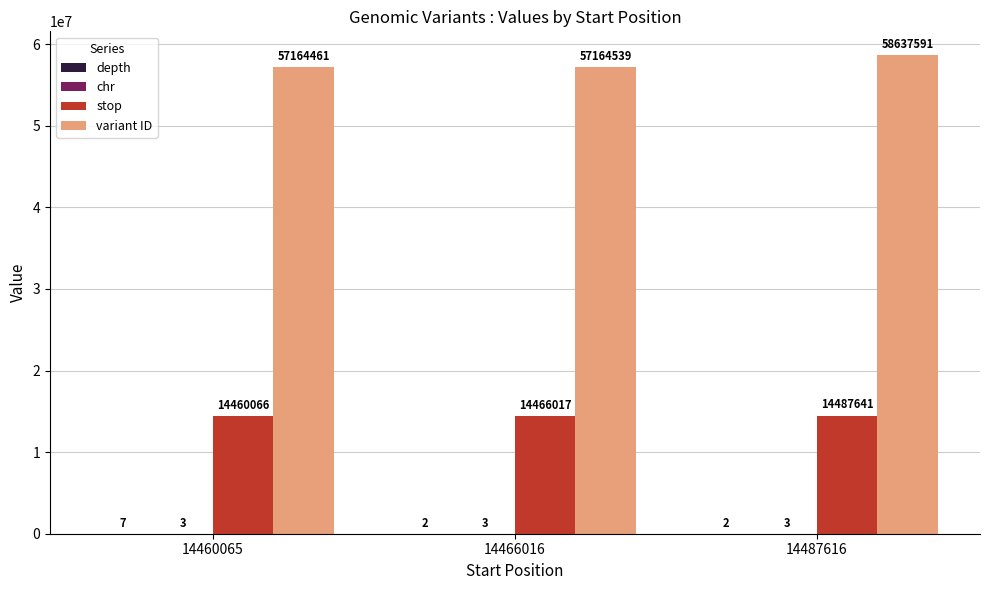

Which series has the largest total across all categories?

variant ID